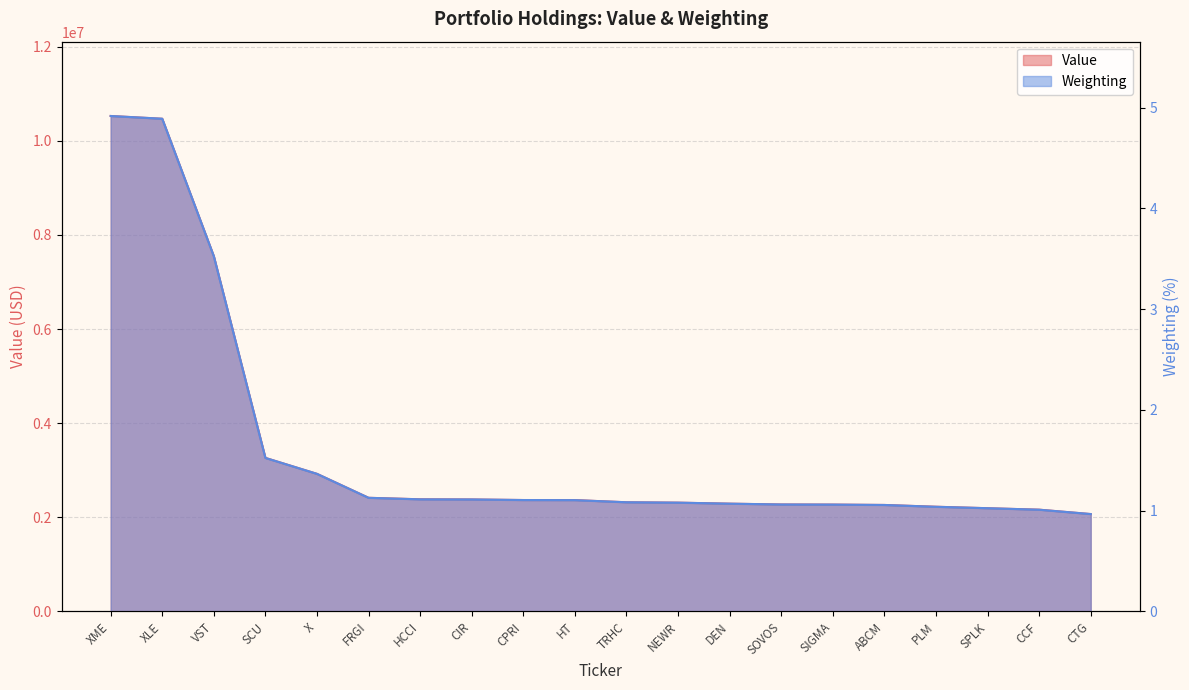

What is the total value across all series at ABCM?

2263001.1